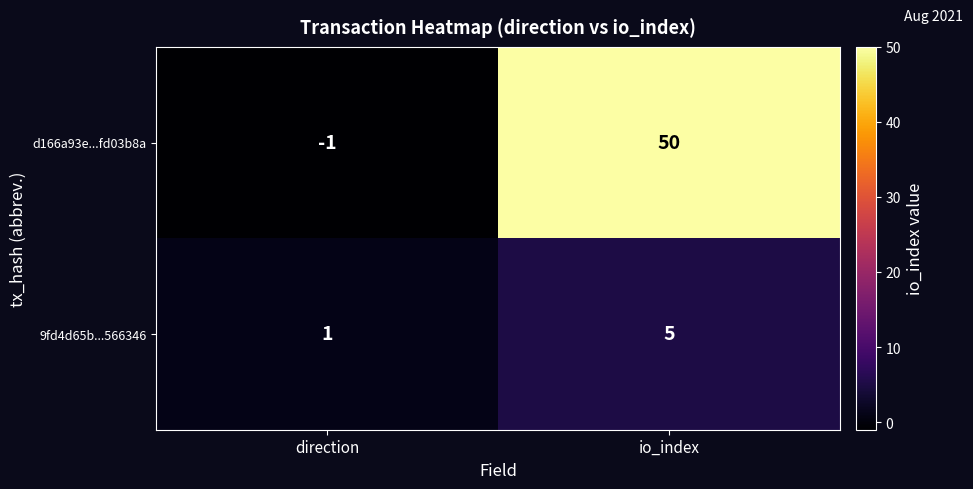

Is it true that d166a93e...fd03b8a equals -1 at direction?

True